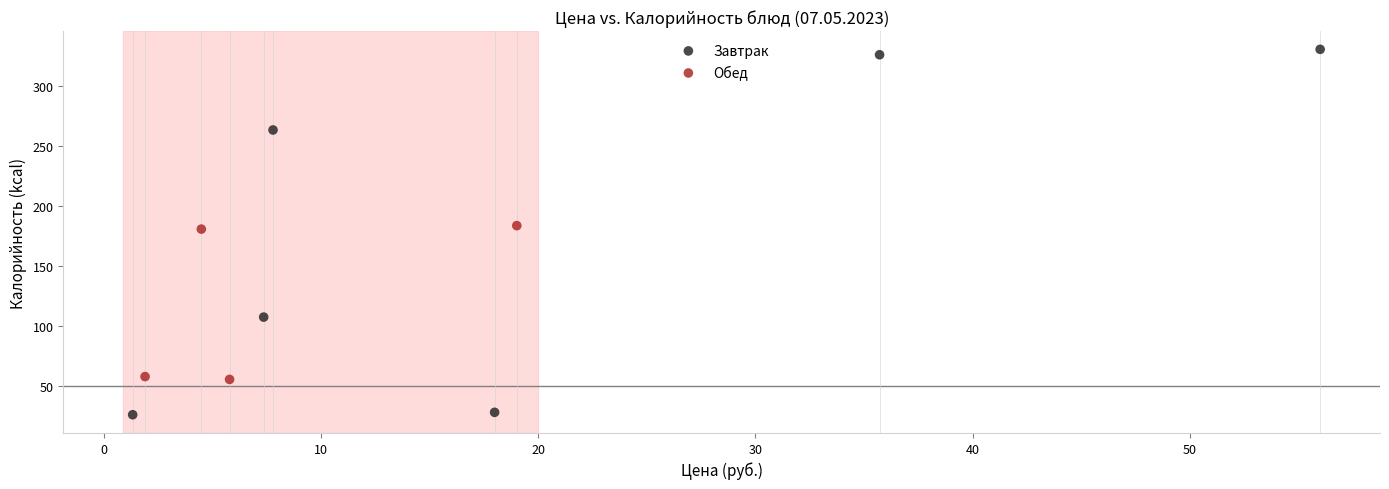

Which series contains the lowest Y value?

Завтрак